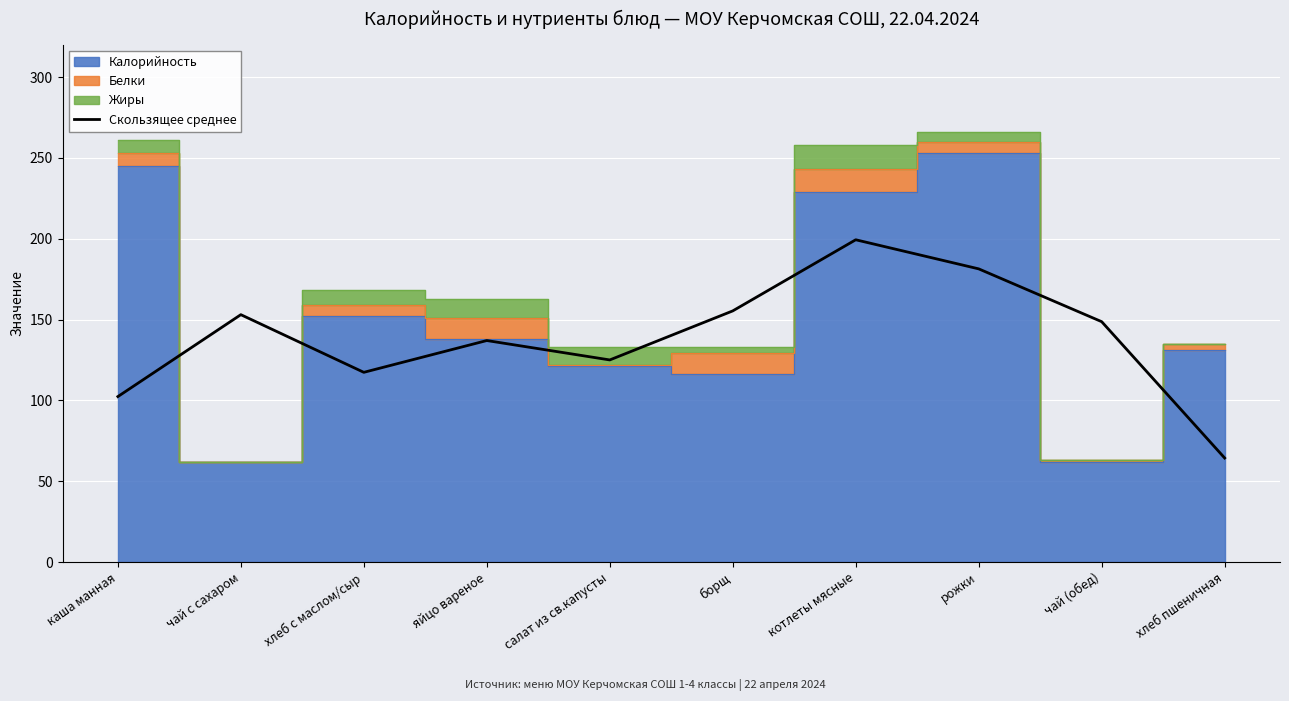

What is the label of the 2nd point from the left?

чай с сахаром